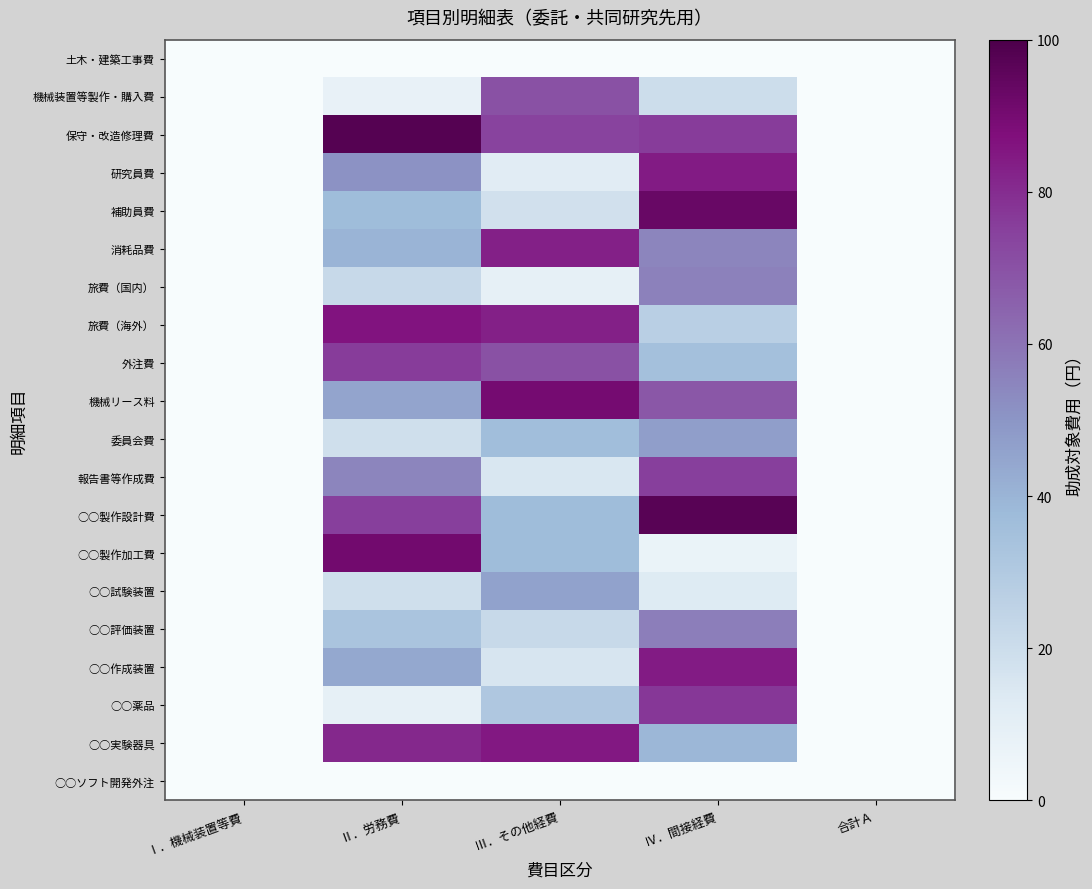

Rank the series at Ⅱ．労務費 from lowest to highest value.

土木・建築工事費, ○○ソフト開発外注, 機械装置等製作・購入費, ○○薬品, 委員会費, ○○試験装置, 旅費（国内）, ○○評価装置, 補助員費, 消耗品費, ○○作成装置, 機械リース料, 研究員費, 報告書等作成費, ○○製作設計費, 外注費, ○○実験器具, 旅費（海外）, ○○製作加工費, 保守・改造修理費